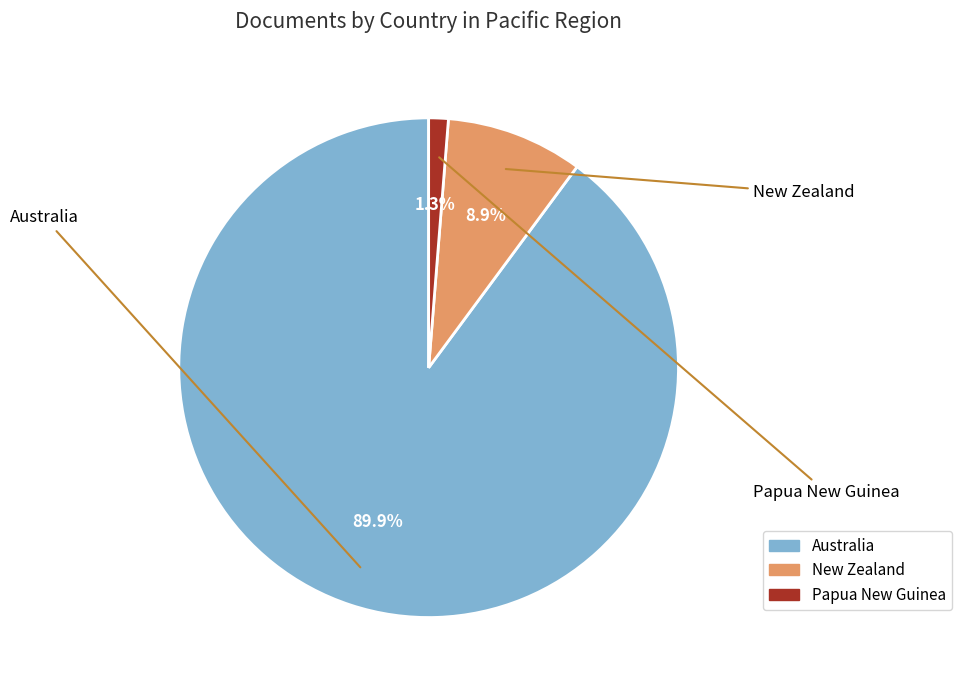

To the nearest percent, what is the average slice percentage?

33%